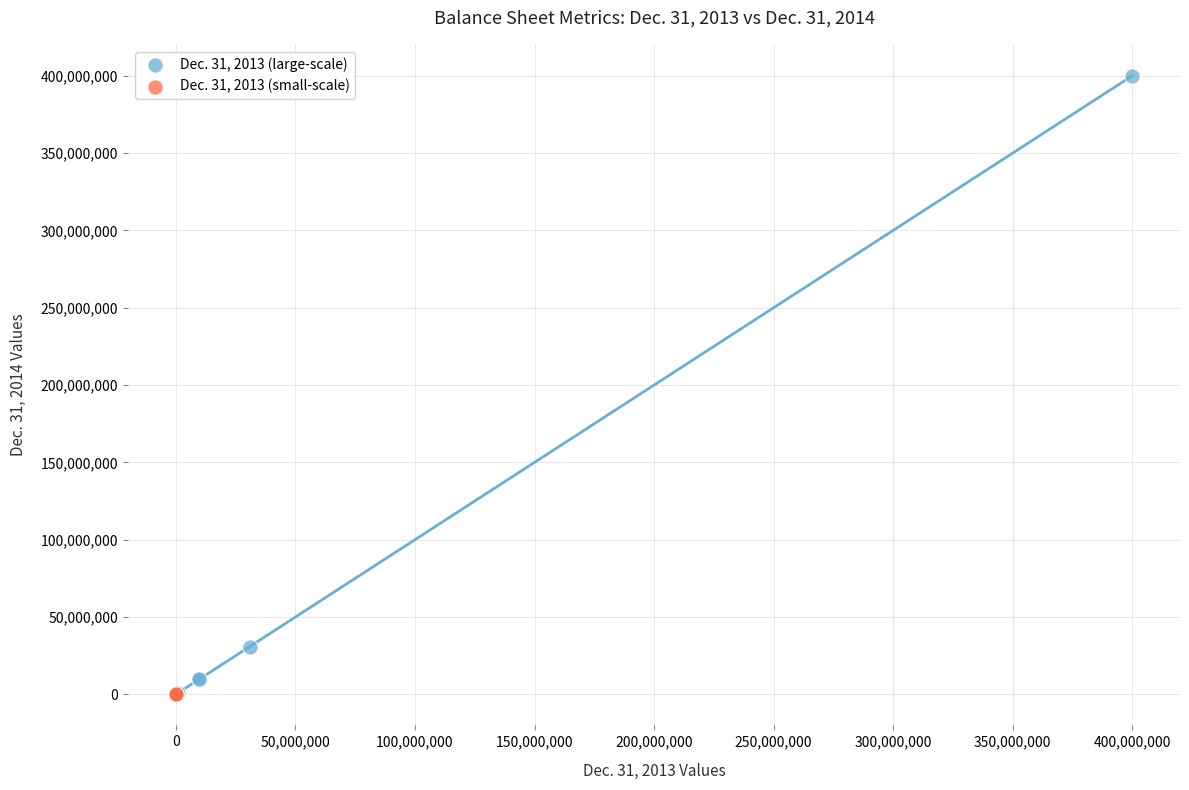

What are all the series names shown in the legend?

Dec. 31, 2013 (large-scale), Dec. 31, 2013 (small-scale)